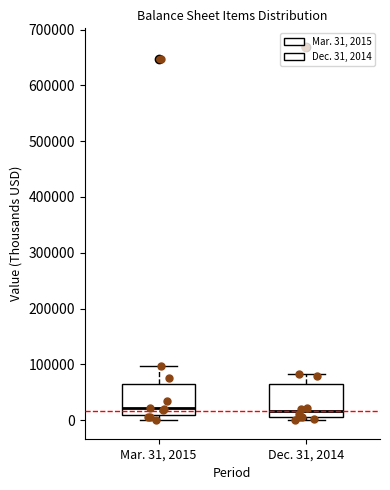

Reading left to right, read every box against the y-axis: the position of its median line, the range the box covers, and the ends of its whiskers. The values are not printed on the chart, so give them approximately, as read against the axis.

Mar. 31, 2015: median 20000, box 10000 to 70000, whiskers 0 to 100000
Dec. 31, 2014: median 20000, box 0 to 70000, whiskers 0 (just below the box's lower edge) to 80000